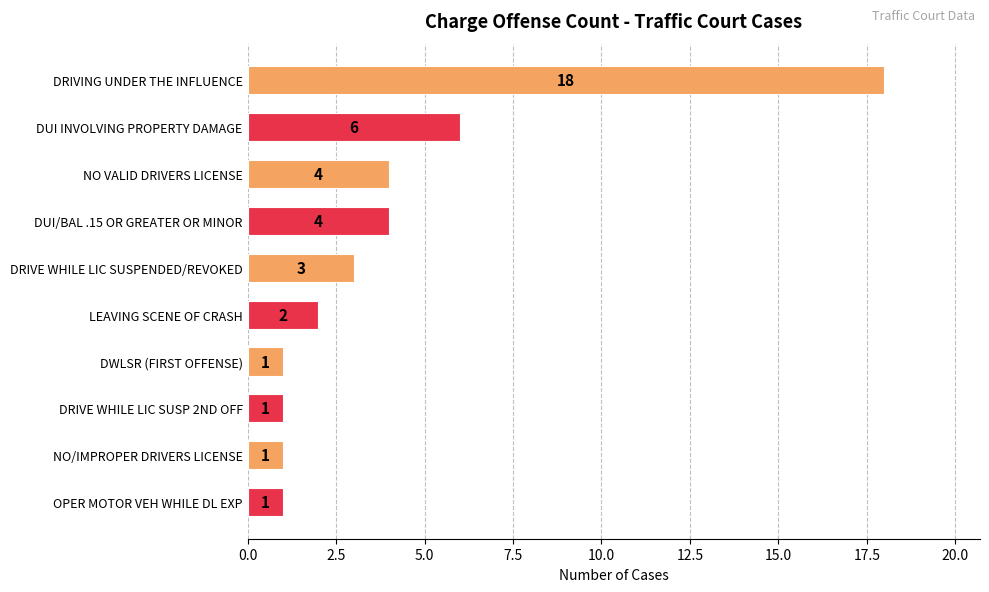

What is the sum of all values?

41